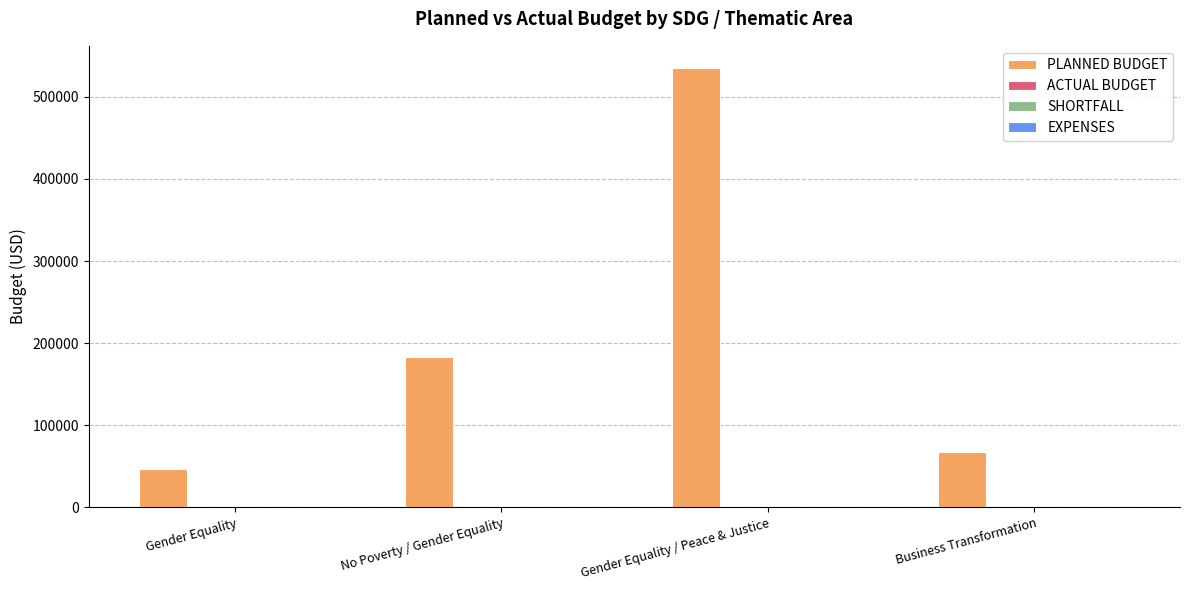

Count the number of categories in the chart.

4